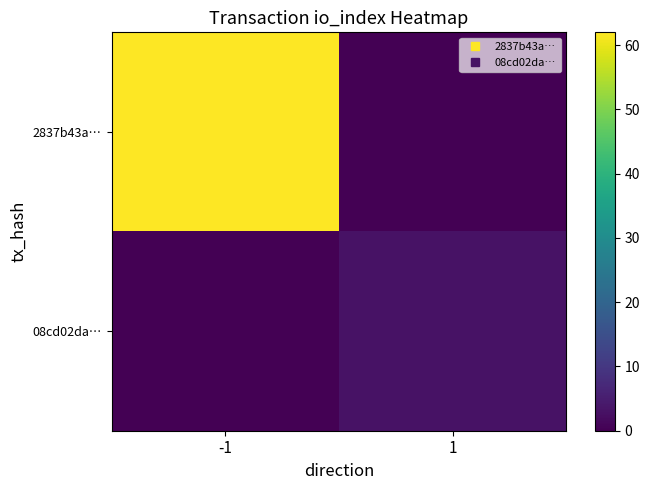

Rank the series at -1 from lowest to highest value.

08cd02da…, 2837b43a…